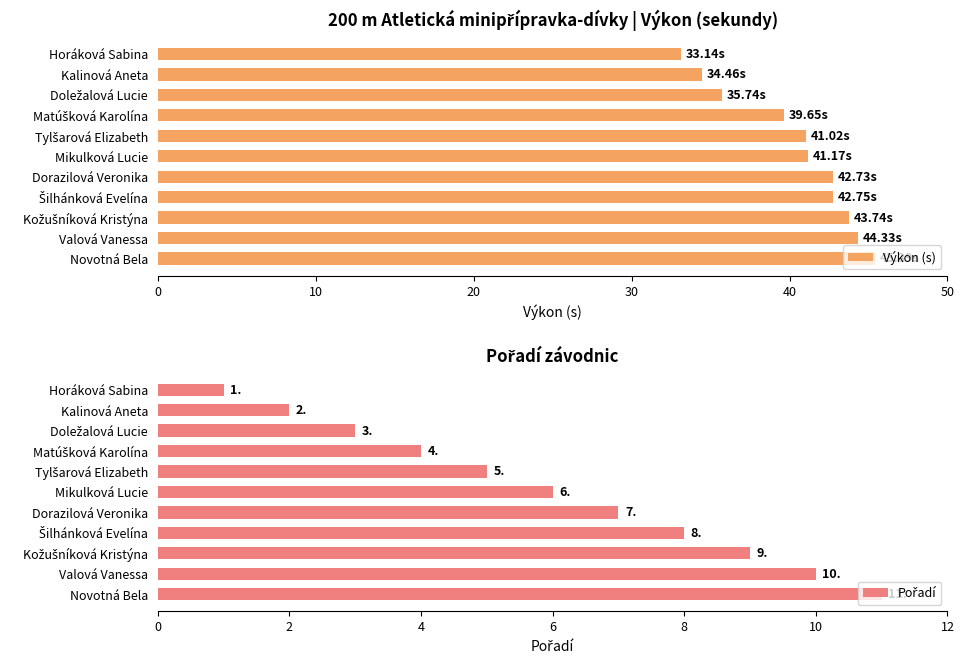

What is the difference between the second highest and minimum values in the Výkon (s) series?

11.2